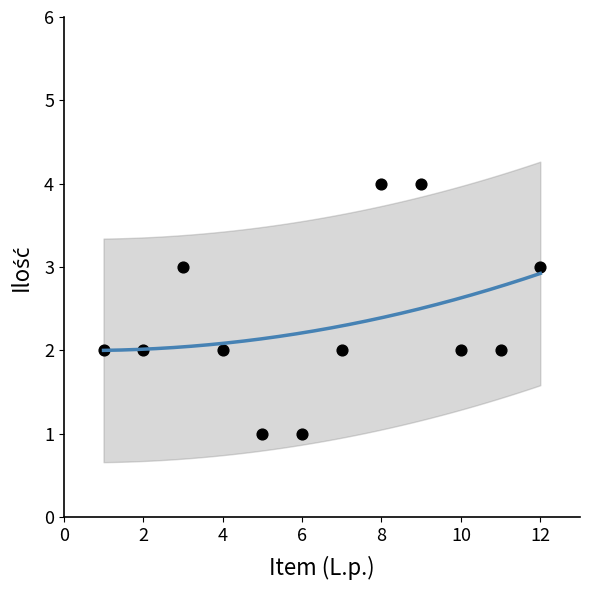

What is the range of Y values (max minus min)?

3